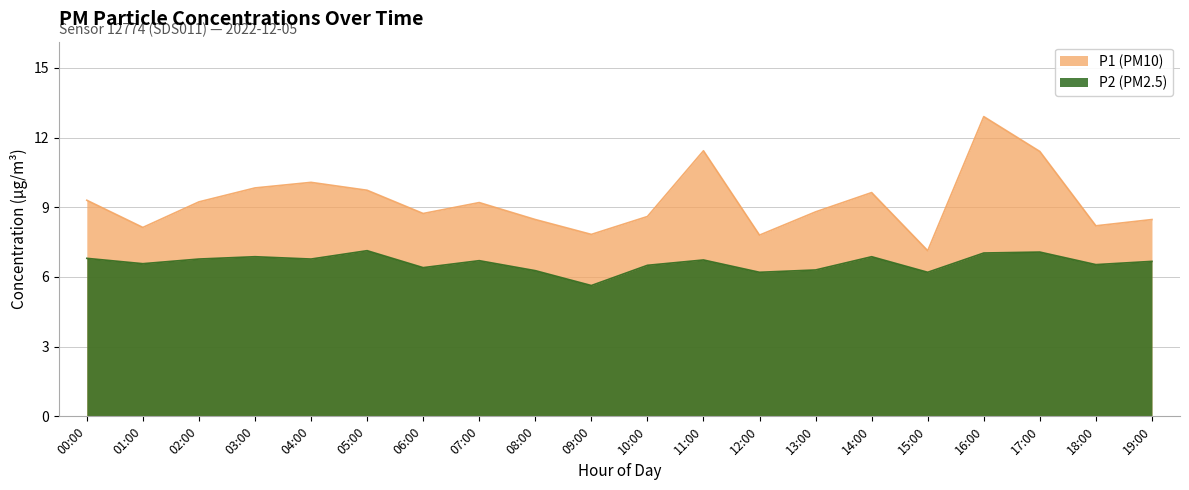

At which category does P1 reach its first local valley?

01:00